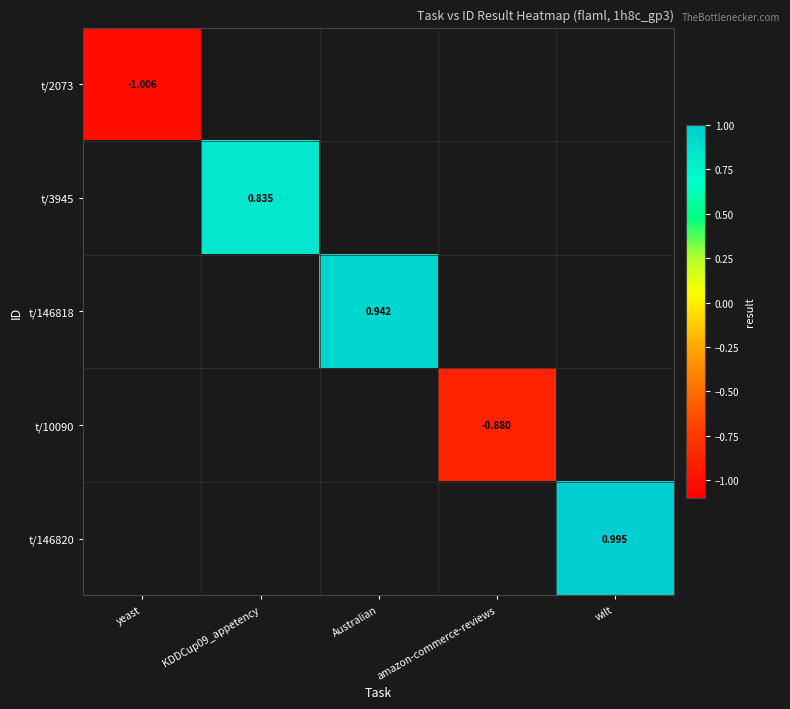

Is the value of t/10090 at amazon-commerce-reviews greater than the value of t/2073 at yeast?

Yes